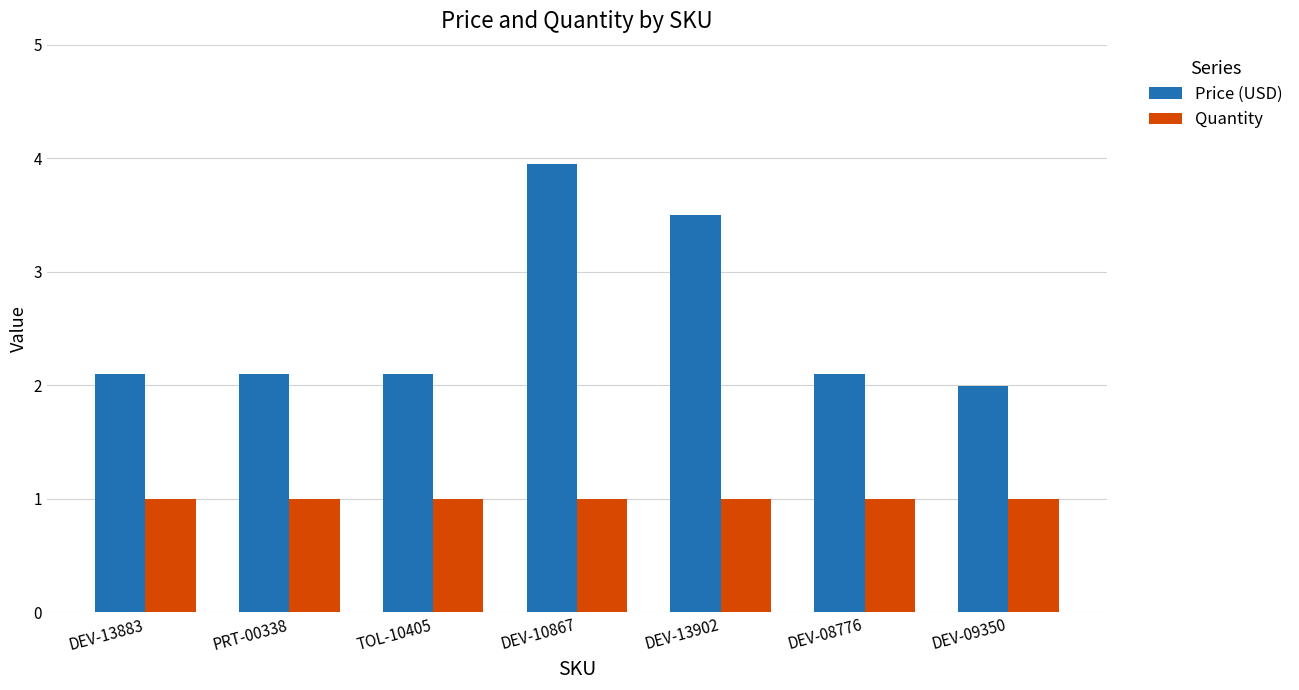

List the series in order of their peak value, lowest first.

Quantity, Price (USD)